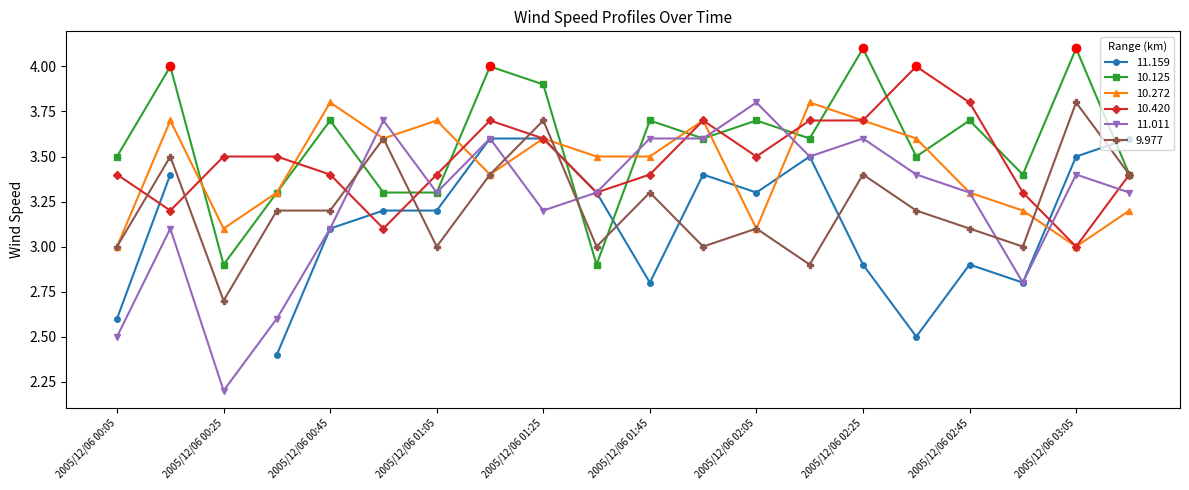

What is the difference between the highest and lowest values at 2005/12/06 00:45?

0.7